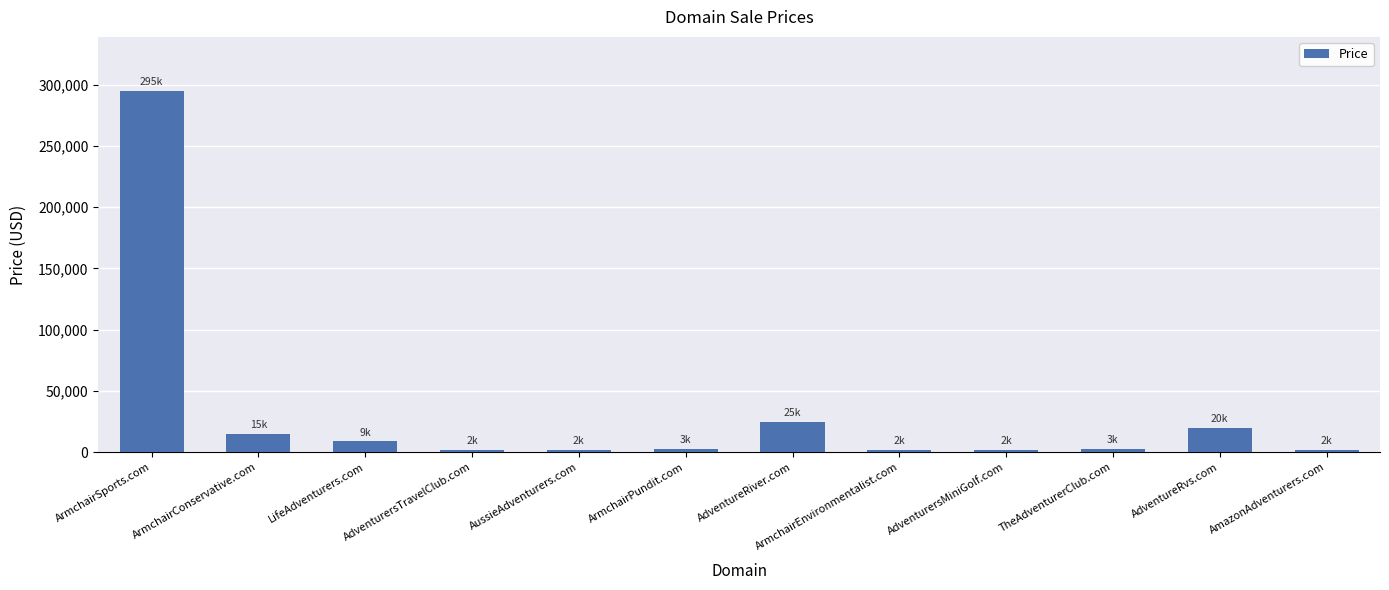

How many values are below 2888?

5